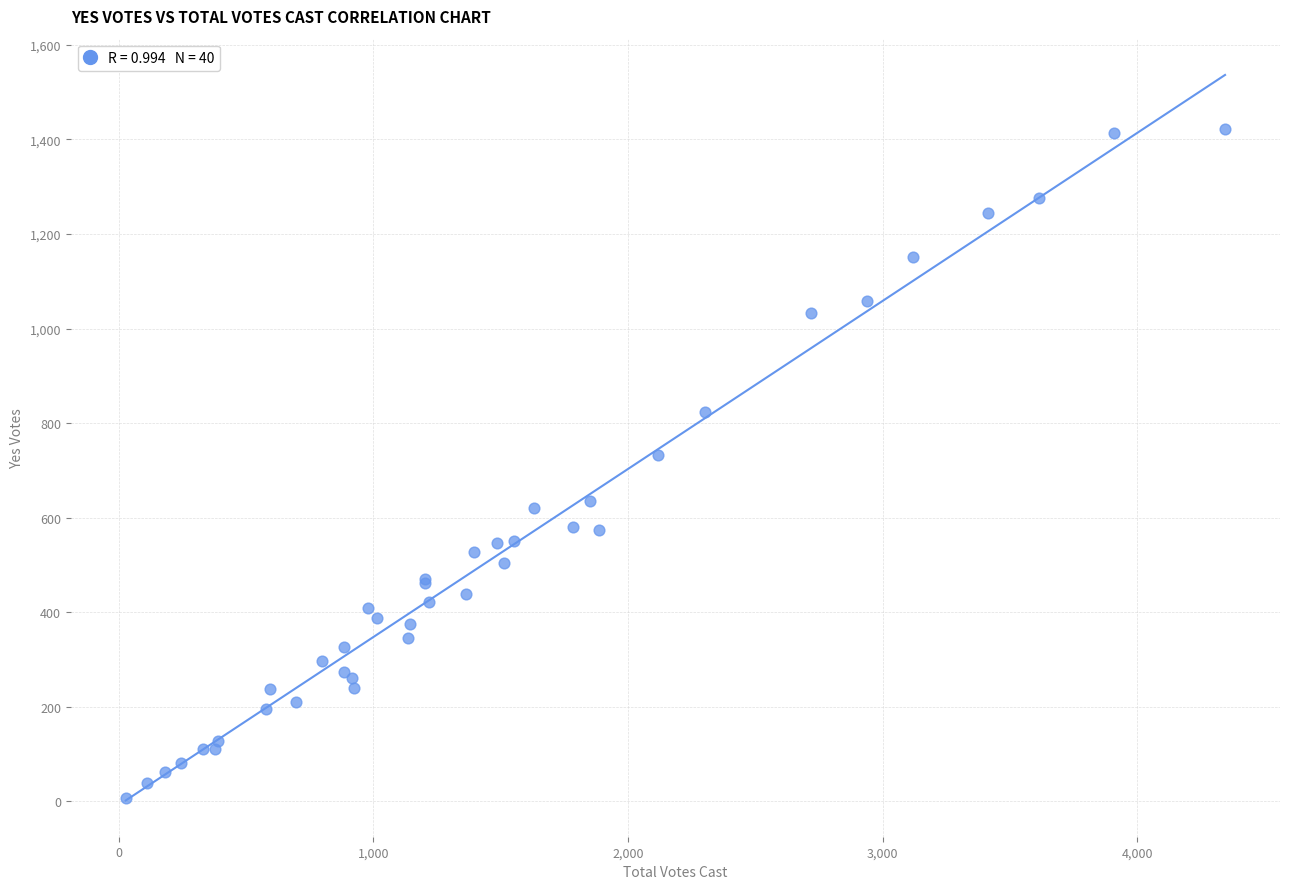

What Y value in the scatter plot is closest to 714?

732